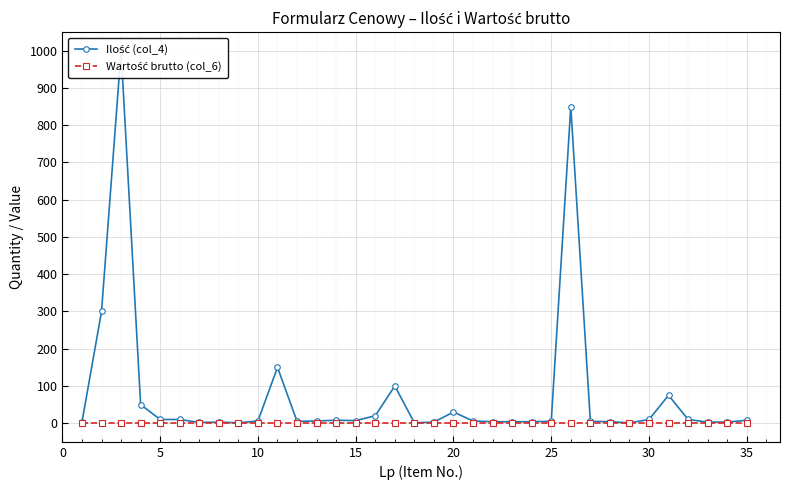

Which series has the largest total across all categories?

Ilość (col_4)